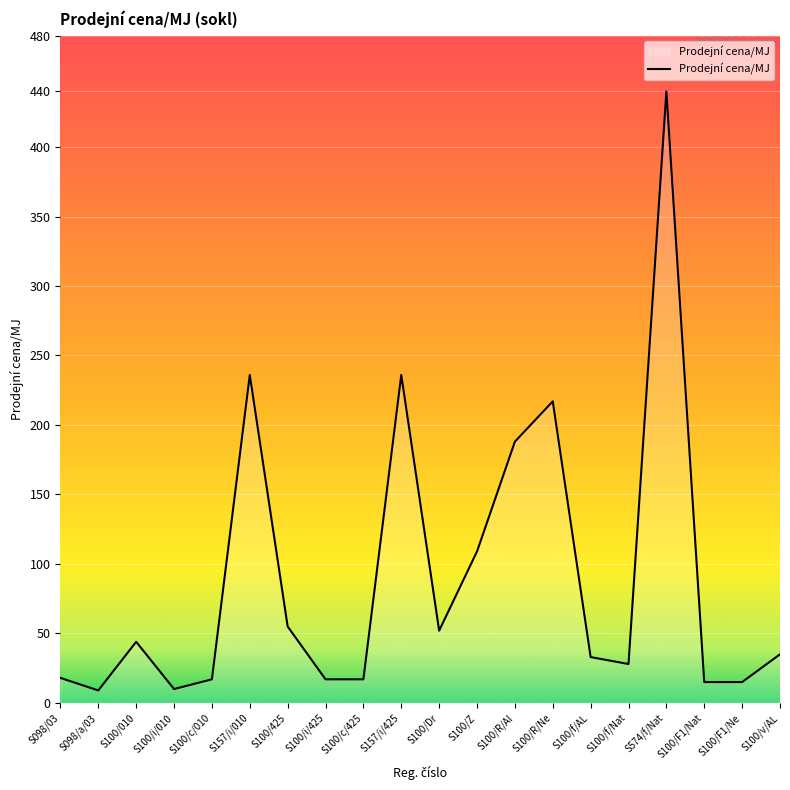

What is the maximum value shown in the chart?

440